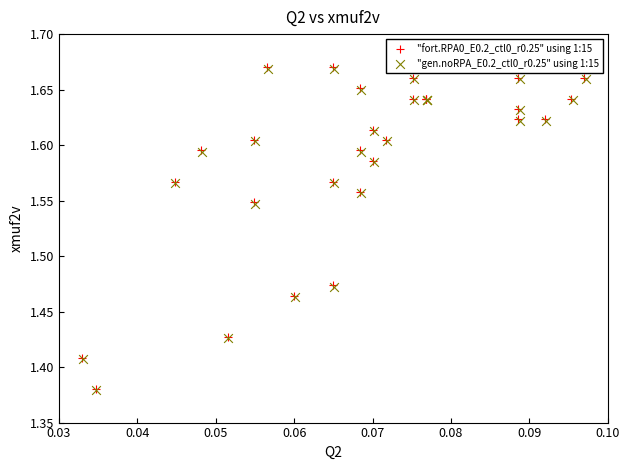

Which series has the largest Y range (max minus min)?

"fort.RPA0_E0.2_ctl0_r0.25" using 1:15